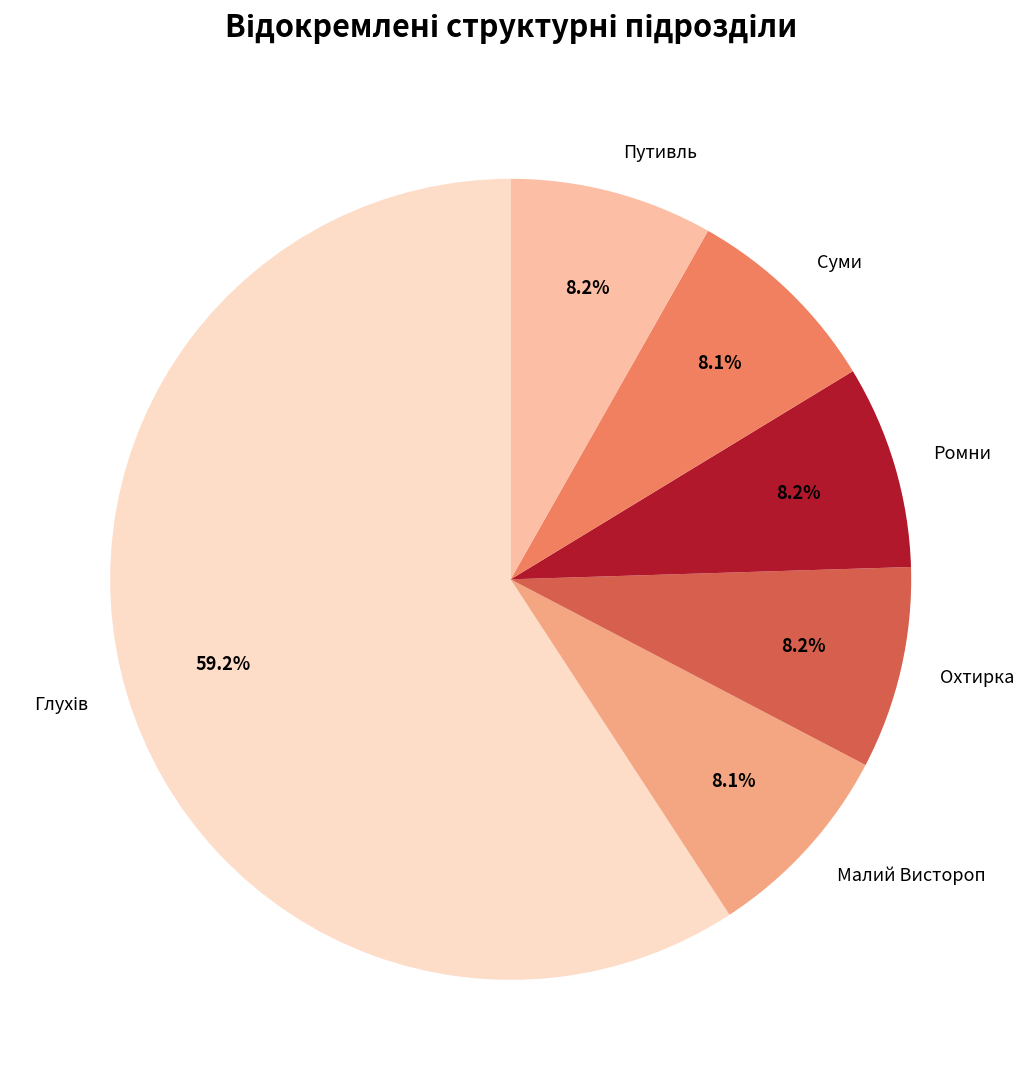

To the nearest percent, what percentage of the pie is Малий Вистороп?

8%